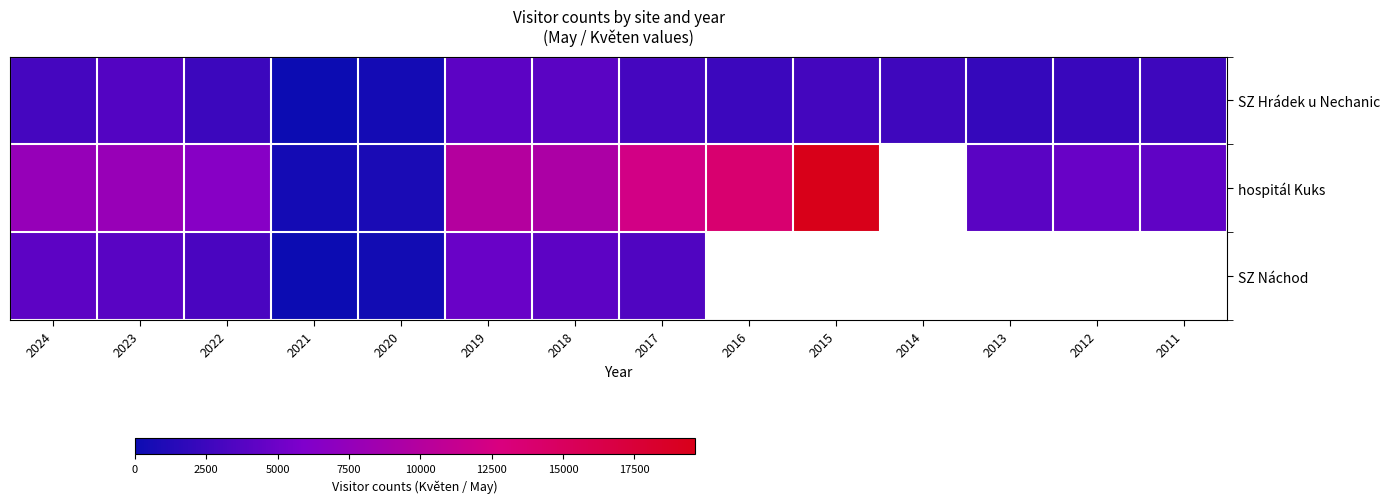

What is the average value of the SZ Hrádek u Nechanic series?

2537.7